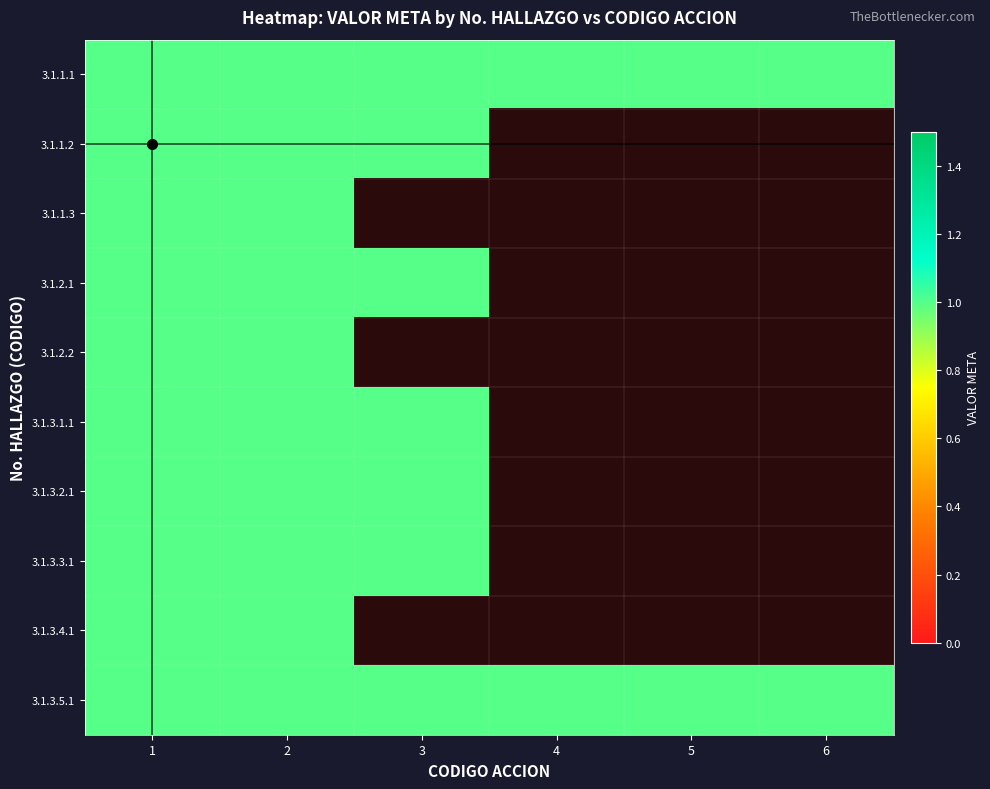

At which category is the sum across all series the highest?

4